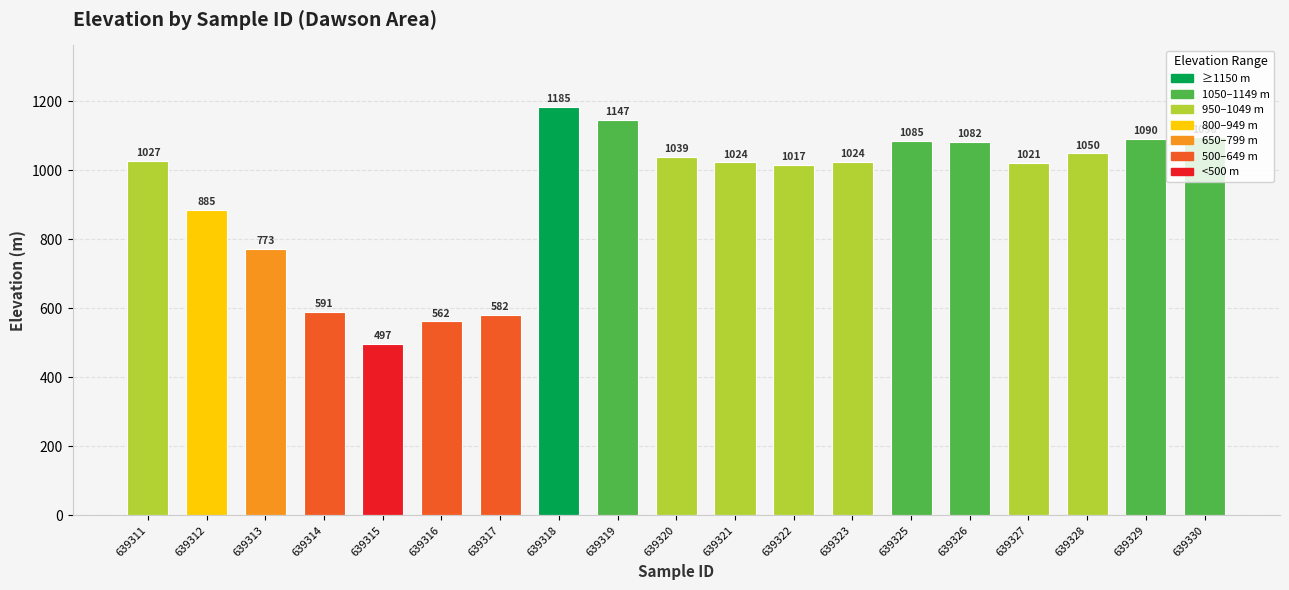

What is the maximum value shown in the chart?

1184.6